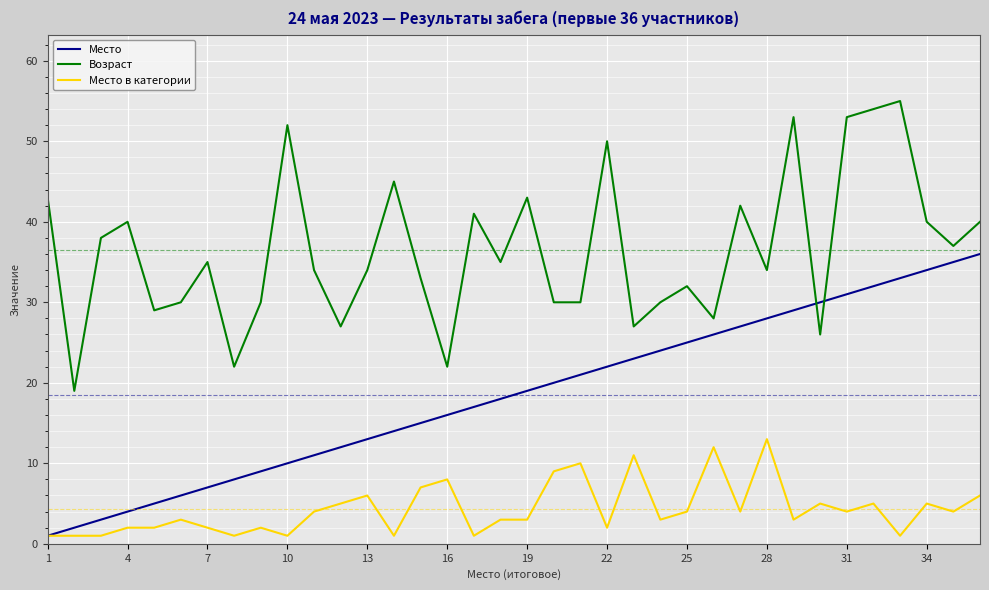

What is the maximum value shown in the chart?

55